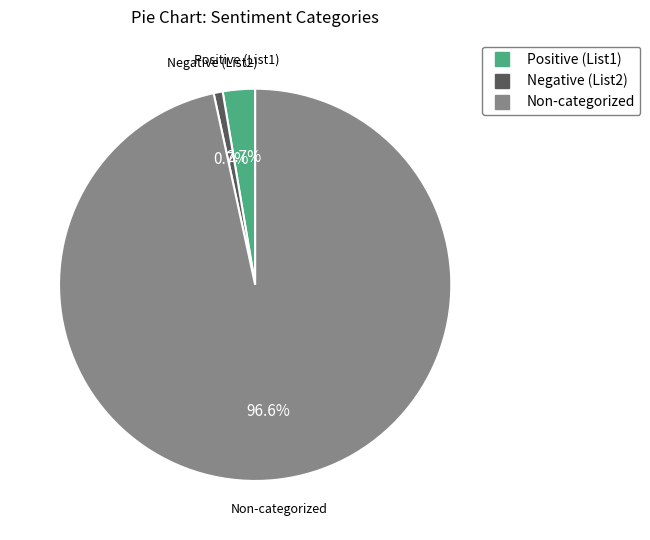

Which slice is the smallest?

Negative (List2)